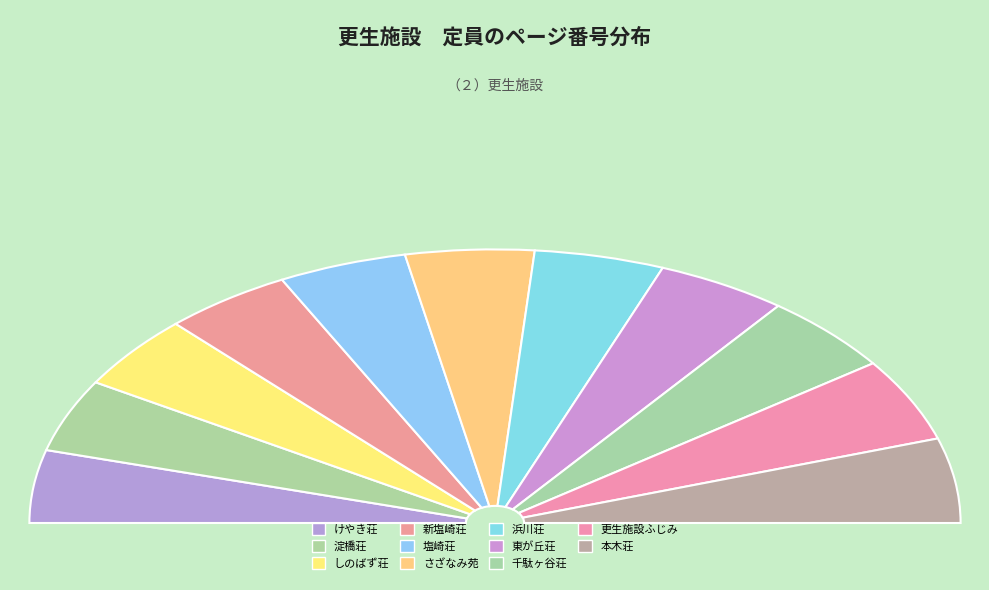

To the nearest percent, what is the average slice percentage?

9%